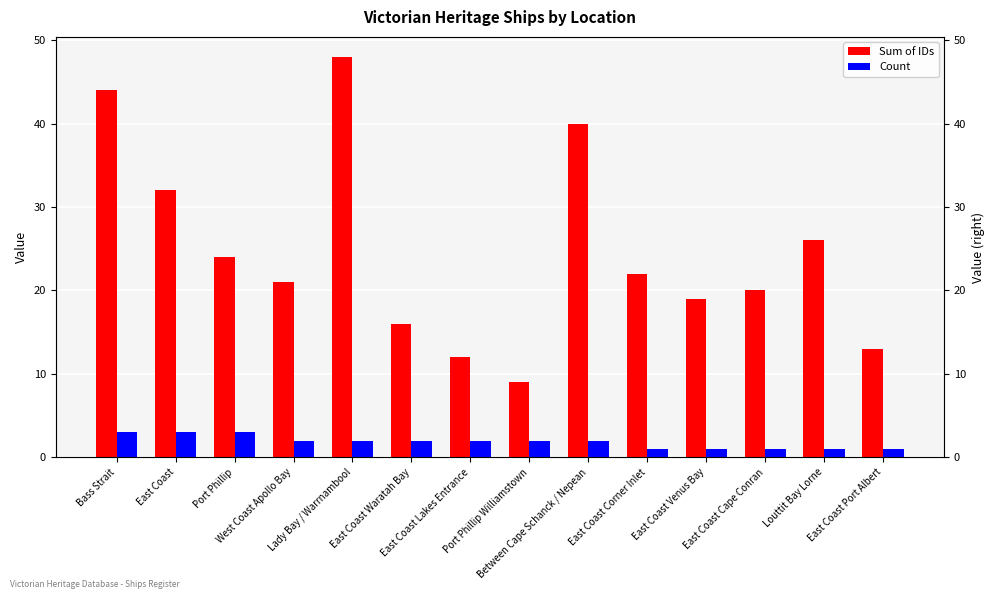

What is the value of the Count bar at the 8th from the left?

2